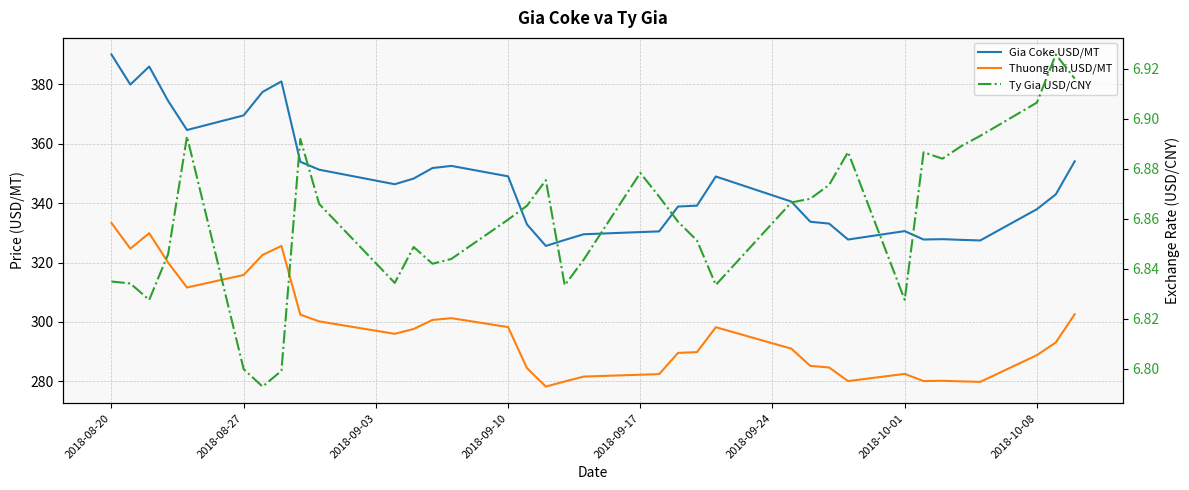

What are all the series names shown in the legend?

Gia Coke USD/MT, Thuong hai USD/MT, Ty Gia USD/CNY